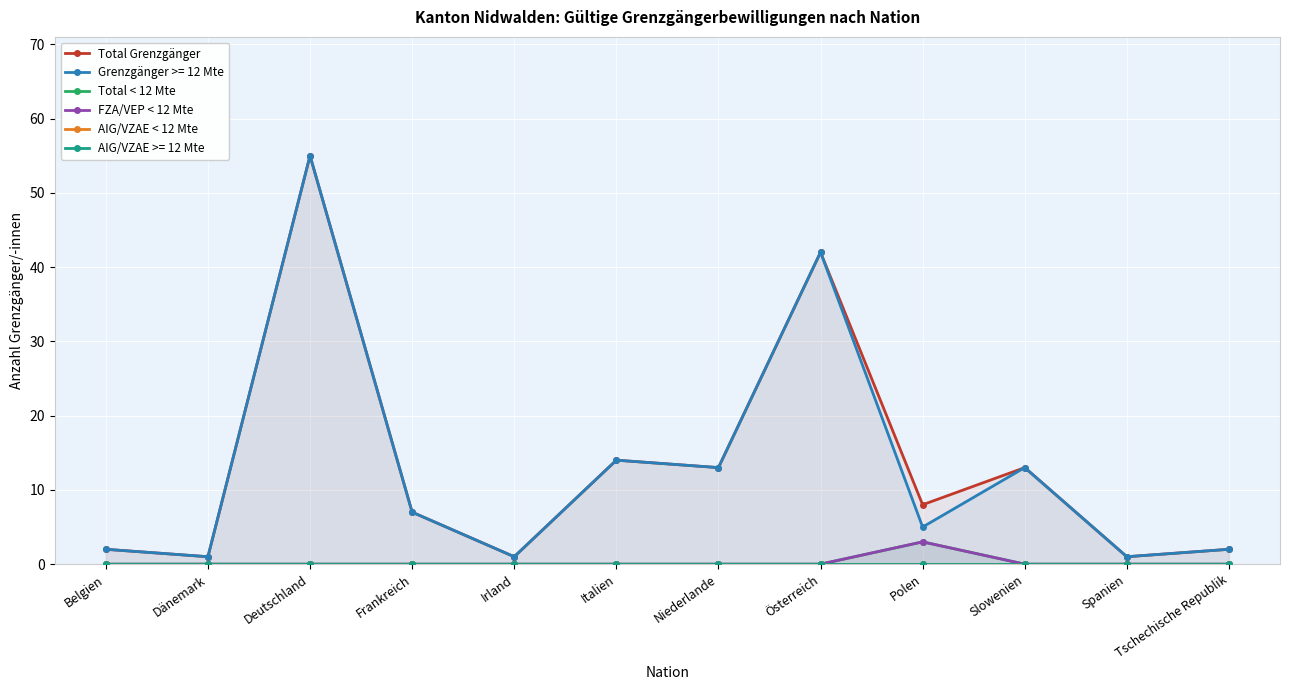

True or false: Total < 12 Mte and Total Grenzgänger cross at least once.

False